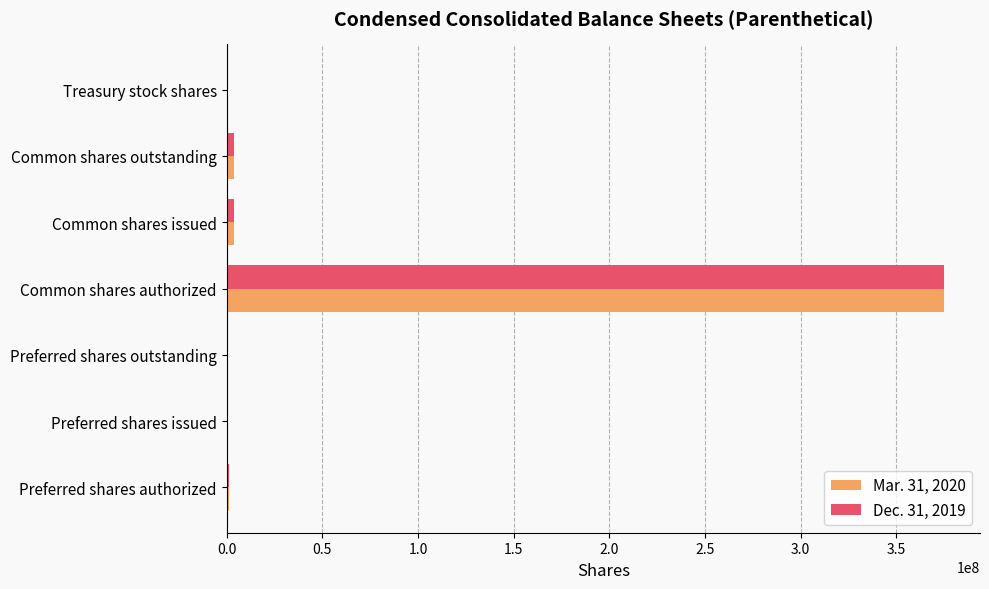

At which category is the sum across all series the highest?

Common shares authorized